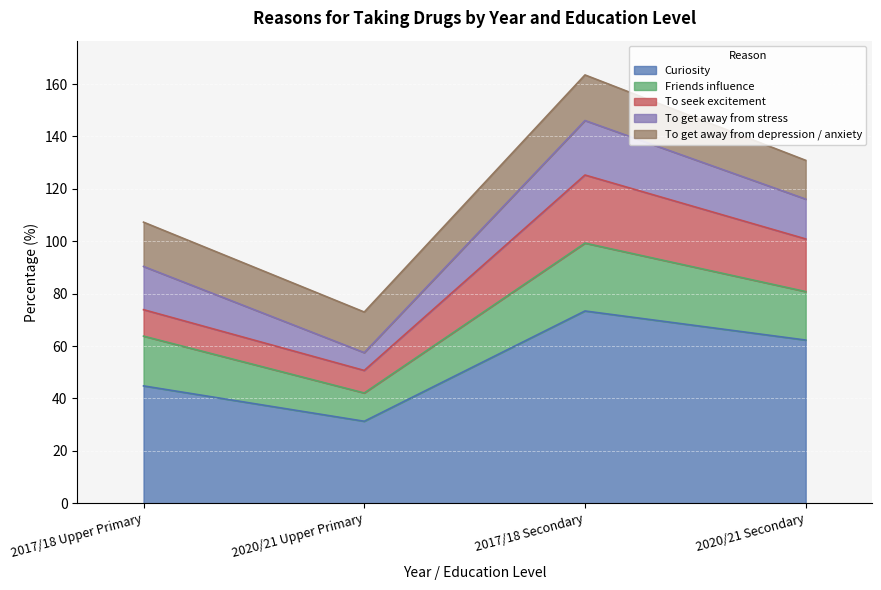

True or false: To get away from stress and Friends influence cross at least once.

False